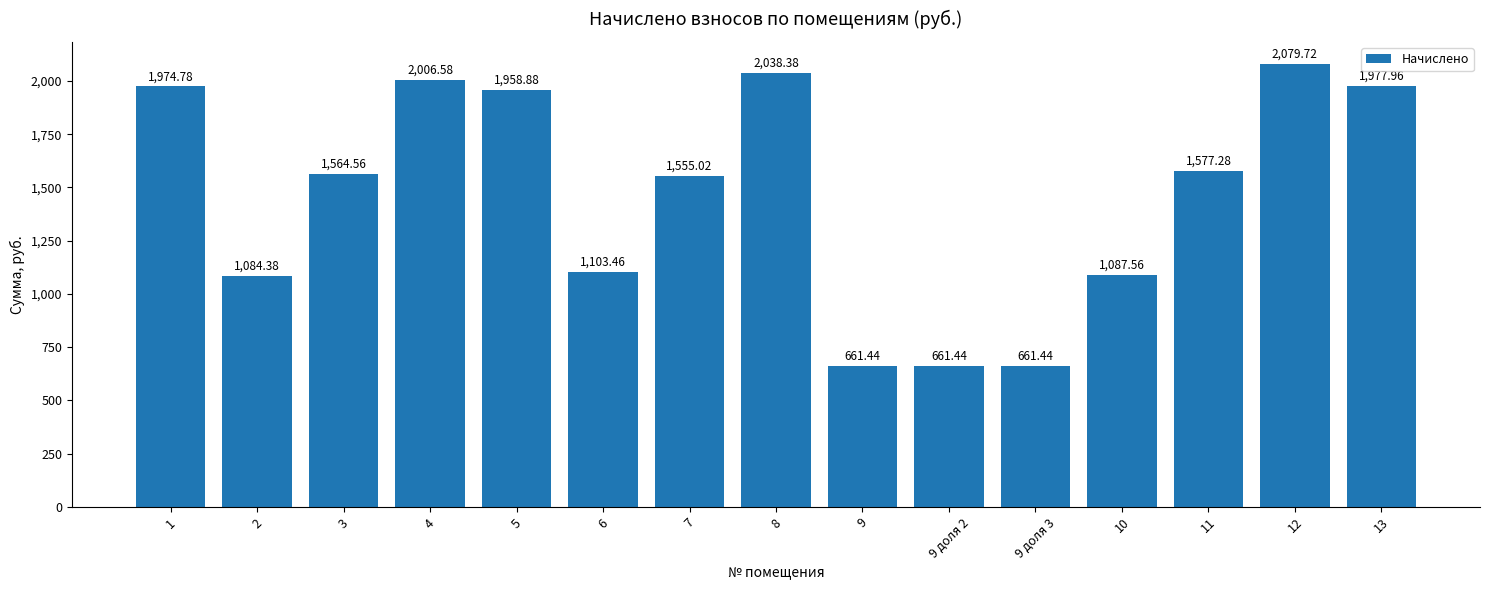

Does the chart contain stacked bars?

No